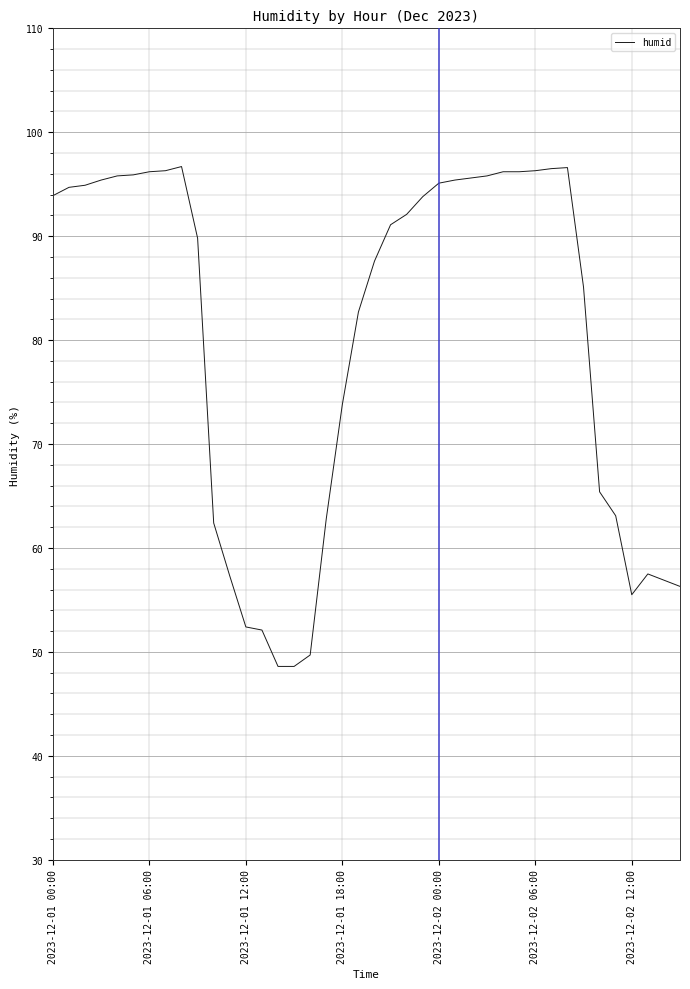

What is the minimum value shown in the chart?

48.6